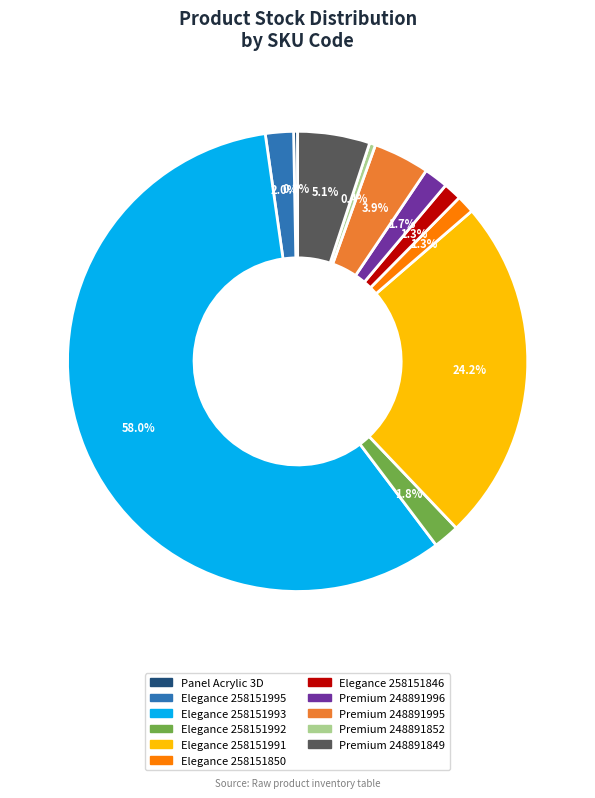

How many slices are in this pie chart?

11